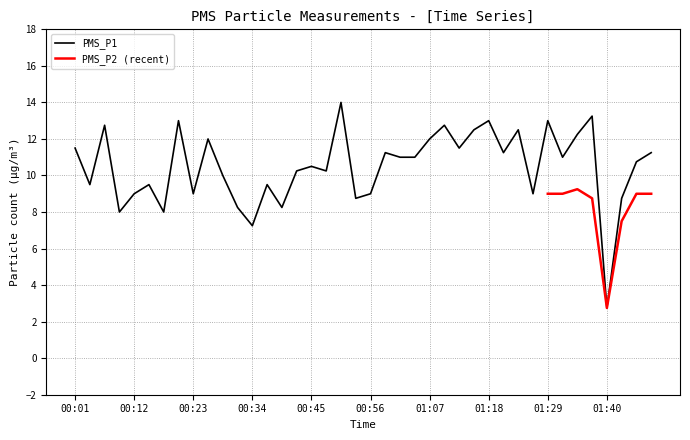

Is this an area chart (filled region under the line)?

No